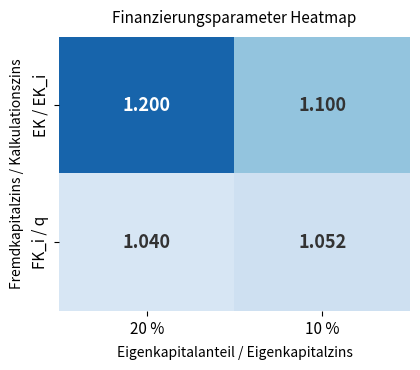

List the series in order of their peak value, lowest first.

FK_i / q, EK / EK_i